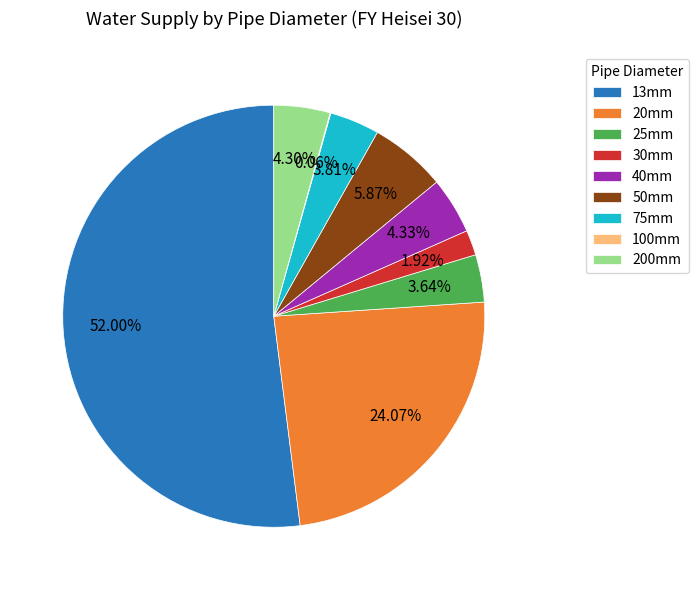

Combined, do 30mm and 25mm account for over 50%?

No